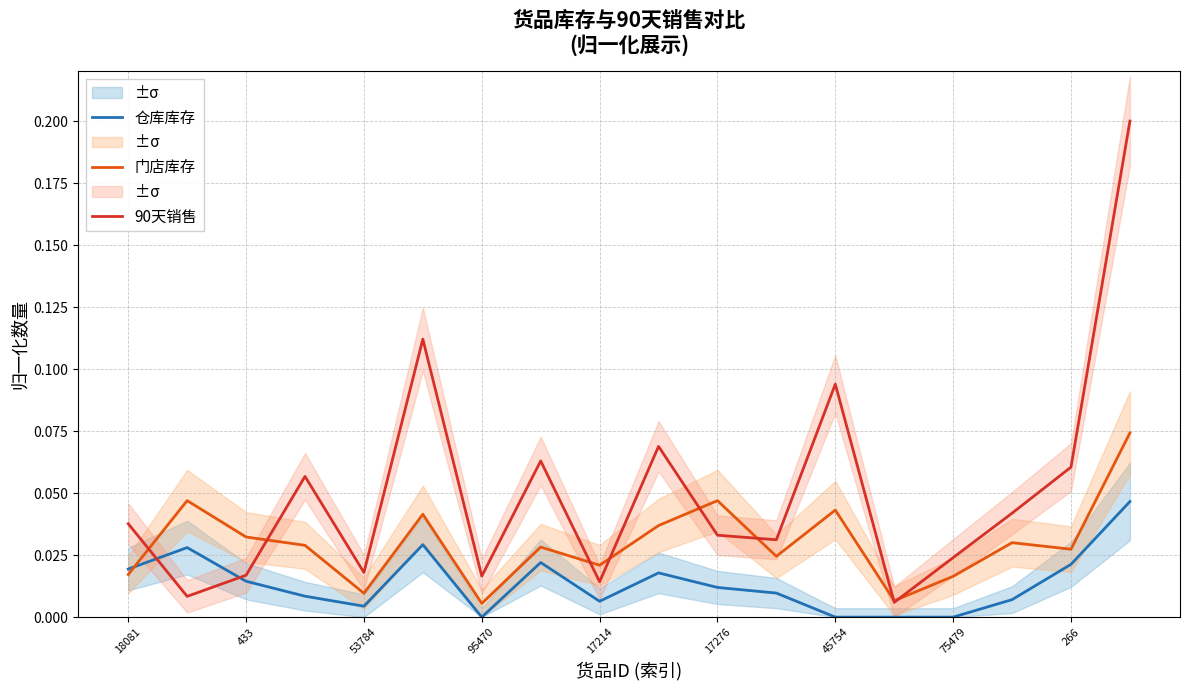

Reading left to right, transcribe all the data shown in this chart.

仓库库存: 0.0	0.0	0.0	0.0	0.0	0.0	0.0	0.0	0.0	0.0	0.0	0.0	0.0	0.0	0.0	0.0	0.0	0.0
门店库存: 0.0	0.0	0.0	0.0	0.0	0.0	0.0	0.0	0.0	0.0	0.0	0.0	0.0	0.0	0.0	0.0	0.0	0.1
90天销售: 0.0	0.0	0.0	0.1	0.0	0.1	0.0	0.1	0.0	0.1	0.0	0.0	0.1	0.0	0.0	0.0	0.1	0.2